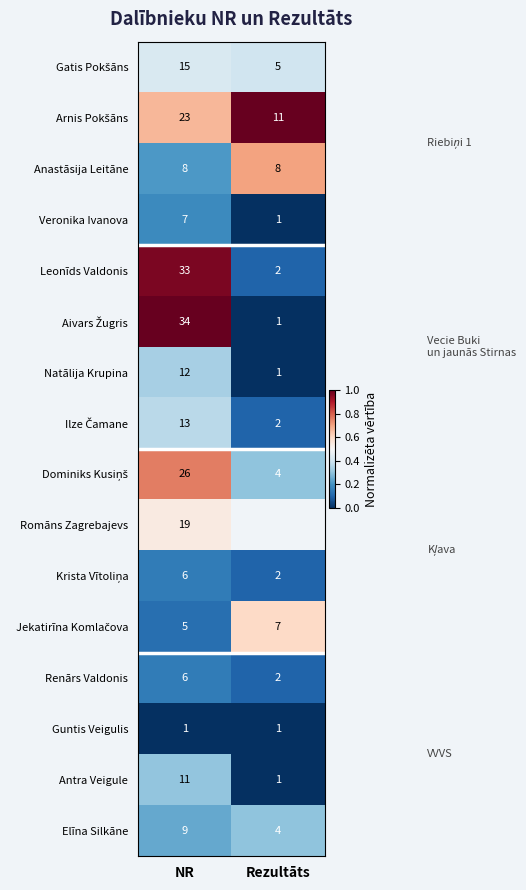

The value of Natālija Krupina at NR is 0.3. True or false?

True